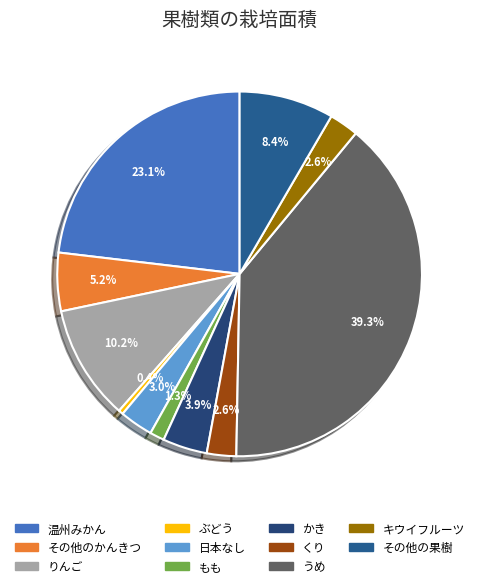

How many segments does this pie chart have?

11